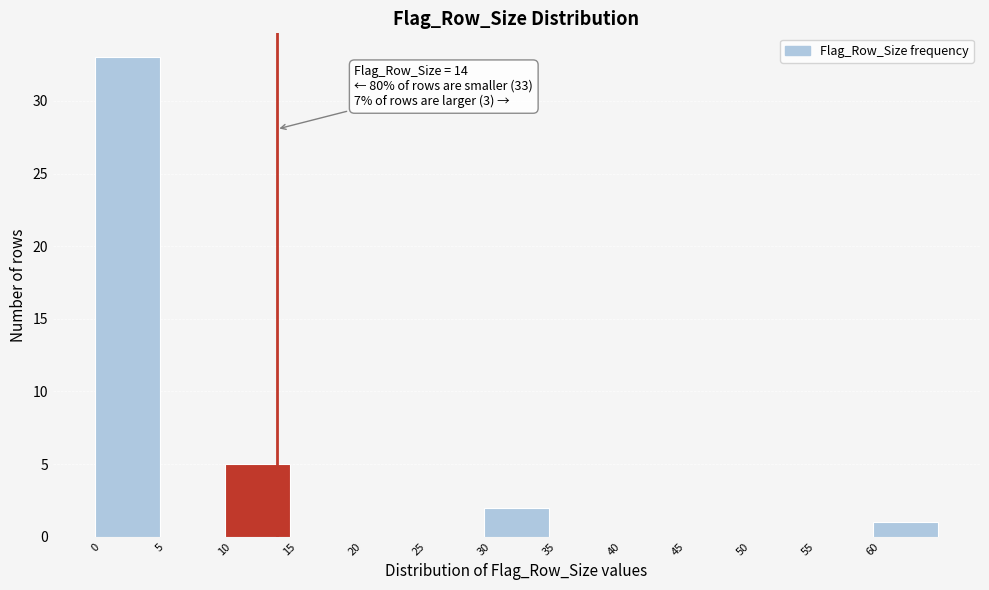

Which range on the x-axis has the tallest bar?

0 to 5